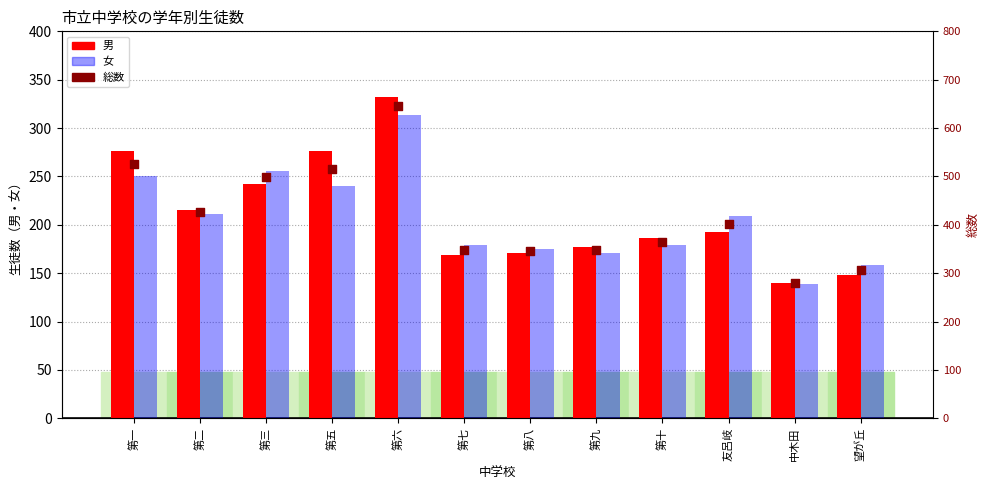

What are all the series names shown in the legend?

男, 女, 総数